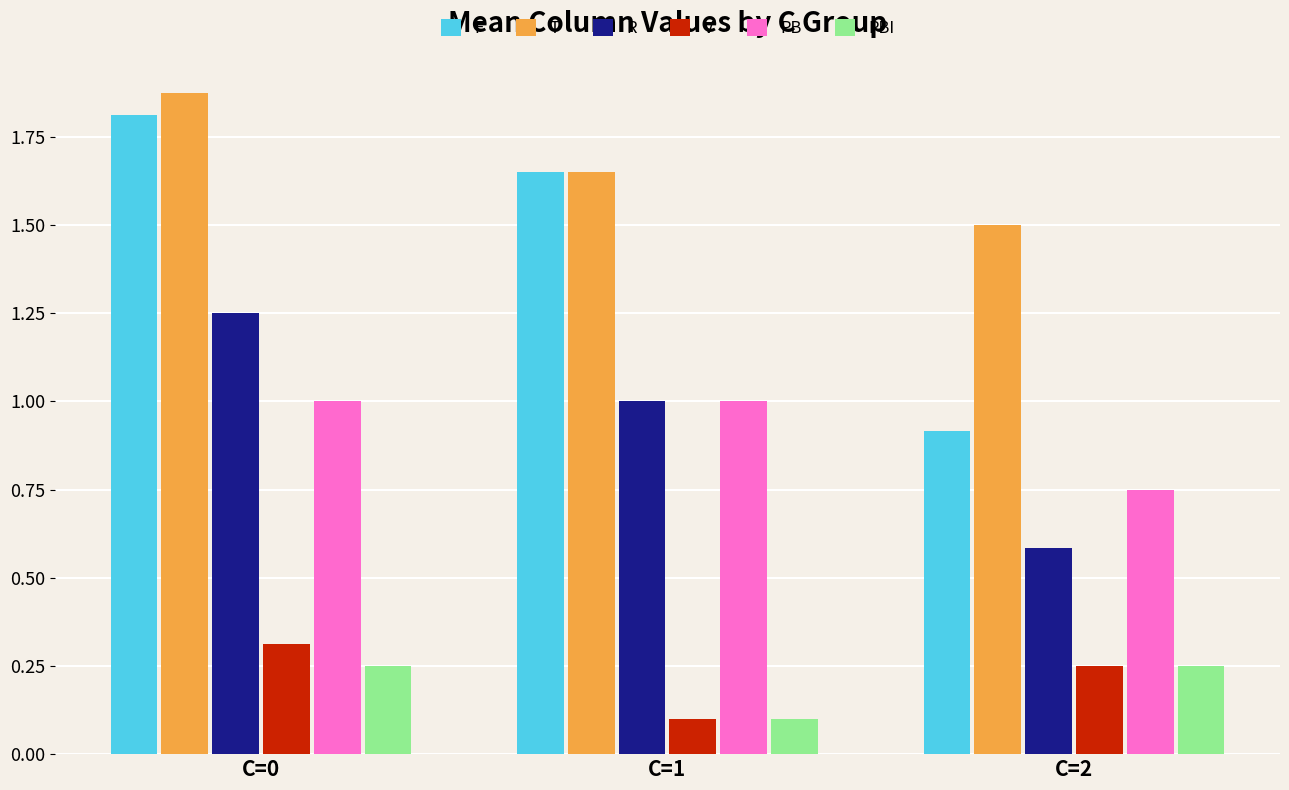

How many bars are there in each group?

6